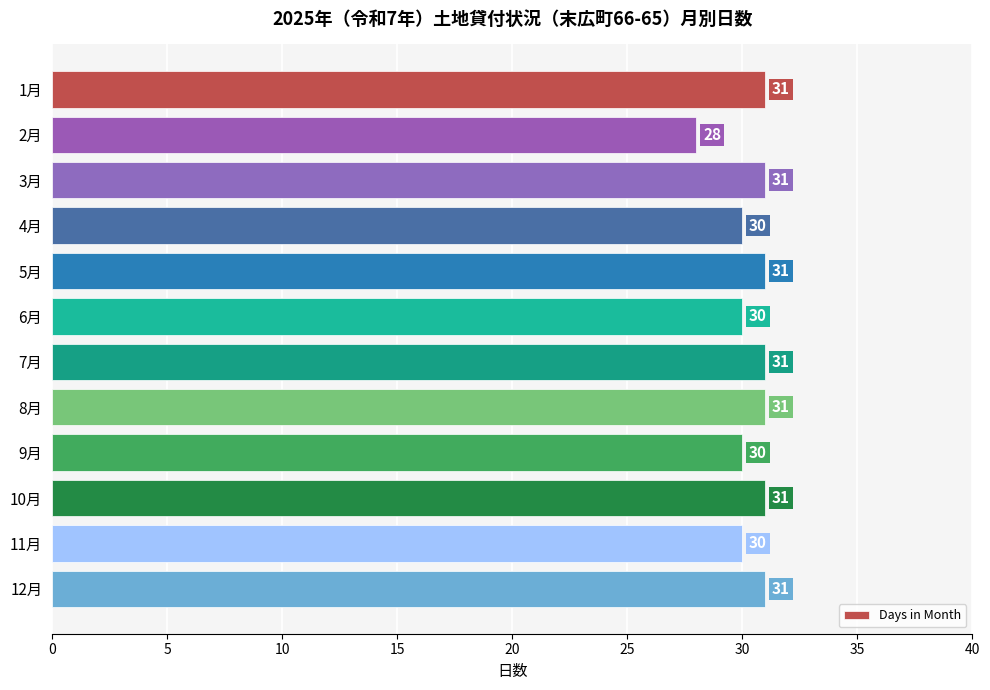

What is the maximum value shown in the chart?

31